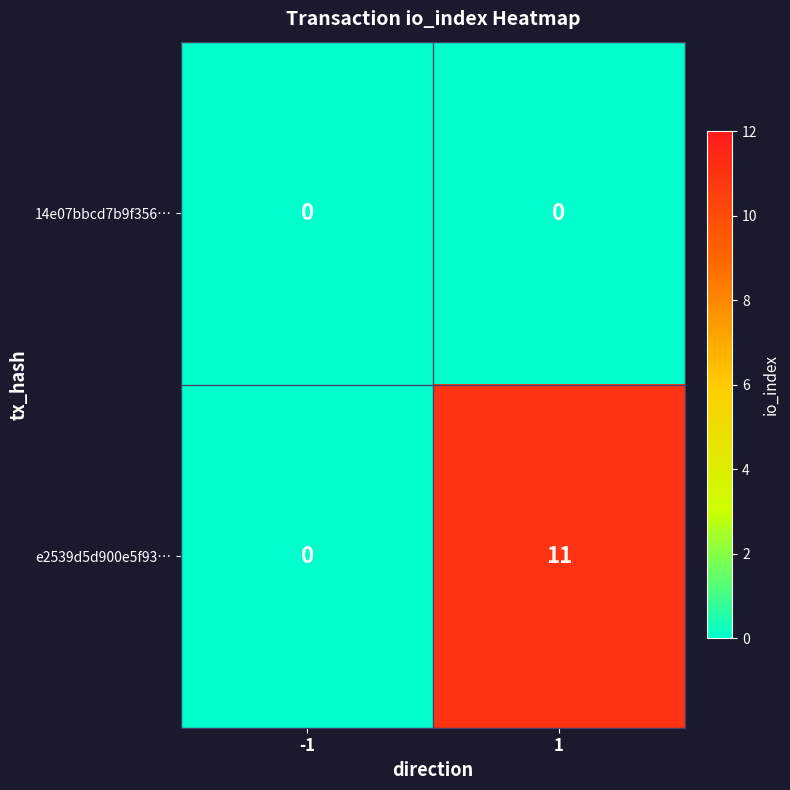

What is the maximum value shown in the chart?

11